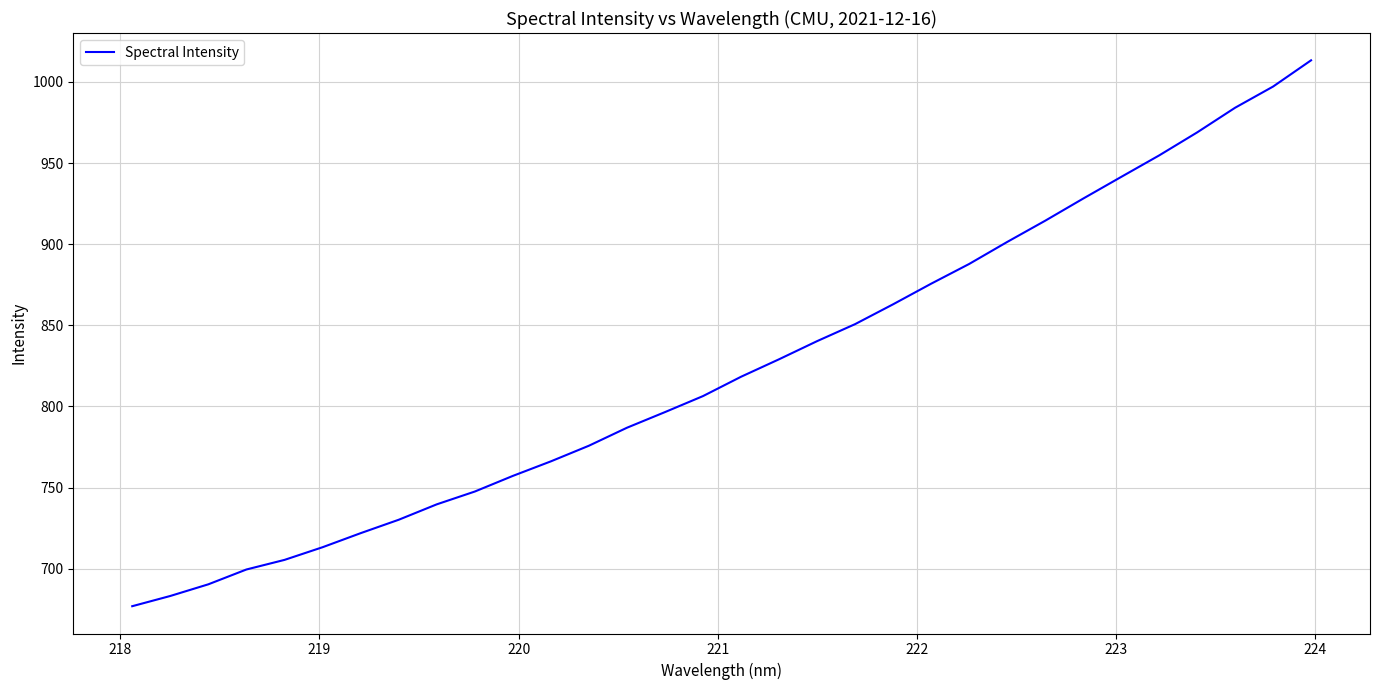

What is the greatest value displayed?

1013.4